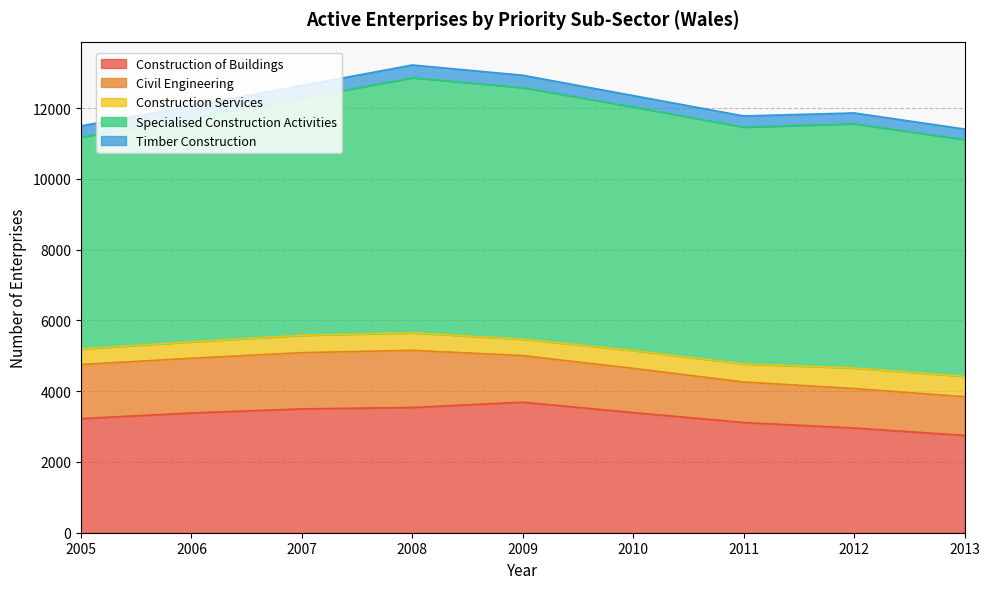

Where does the Civil Engineering series first go above 1315?

2005